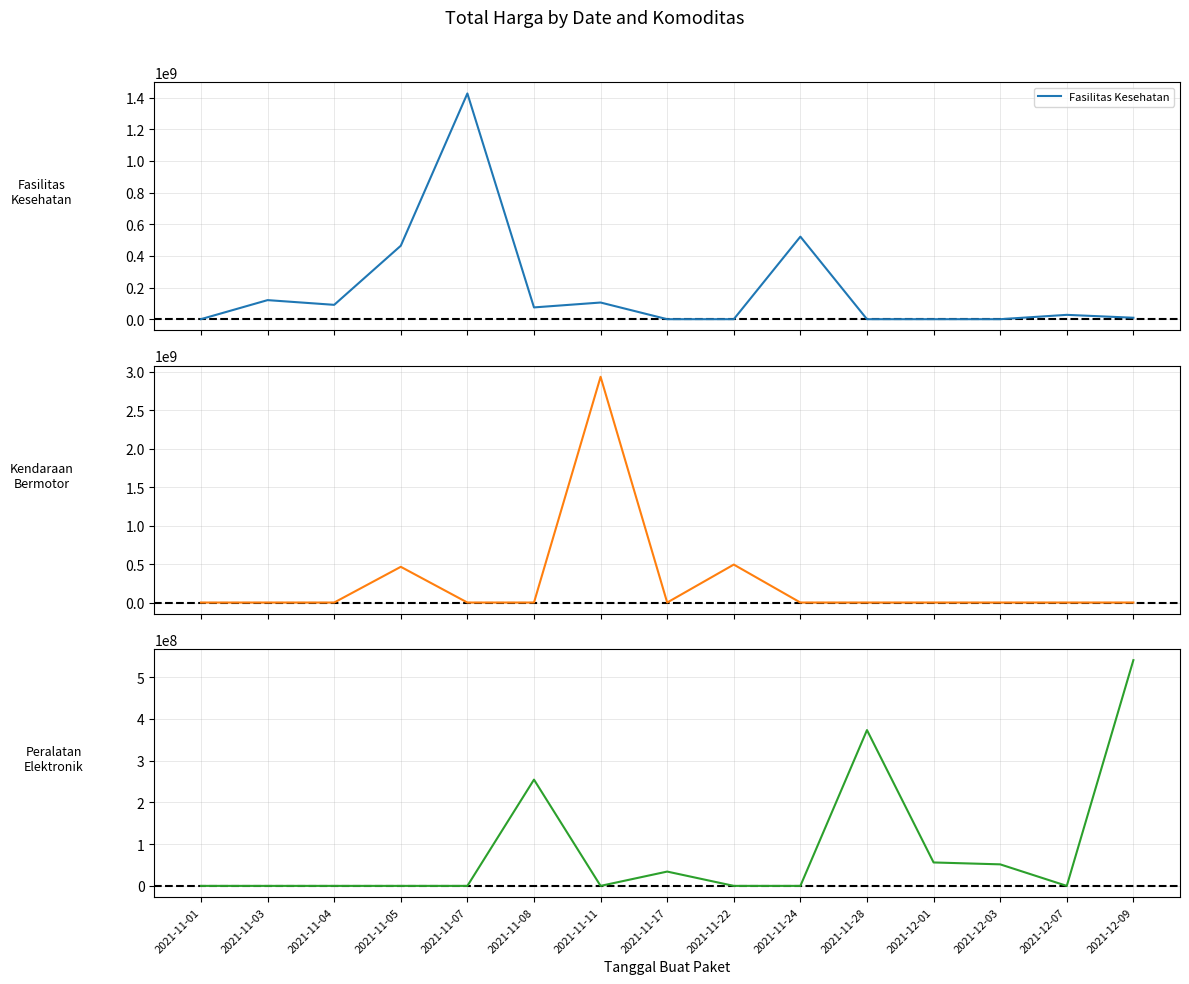

Which series has the largest total across all categories?

Kendaraan Bermotor